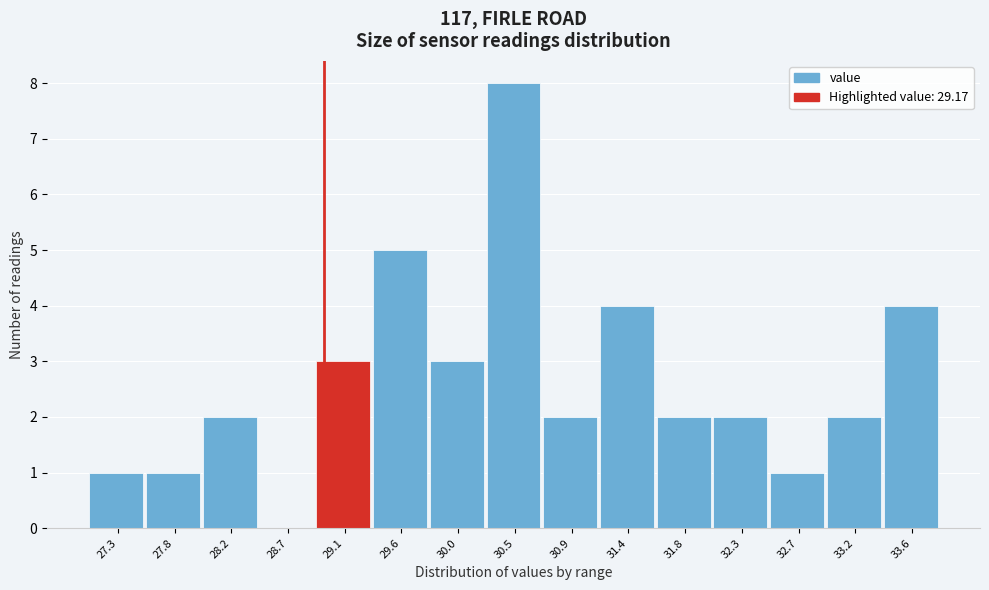

Reading right to left, what are all the values shown in this chart?

33.6=4	33.2=2	32.7=1	32.3=2	31.8=2	31.4=4	30.9=2	30.5=8	30.0=3	29.6=5	29.1=3	28.7=0	28.2=2	27.8=1	27.3=1